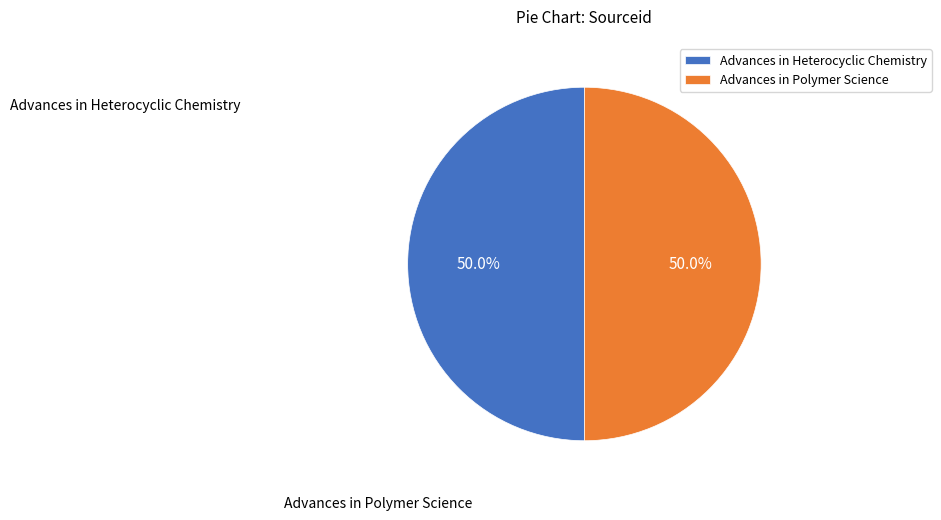

The Advances in Heterocyclic Chemistry slice represents 37% of the pie. True or false?

False